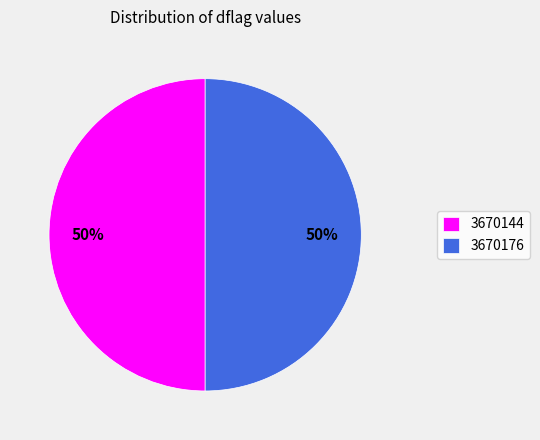

Combined, do 3670144 and 3670176 account for over 50%?

Yes